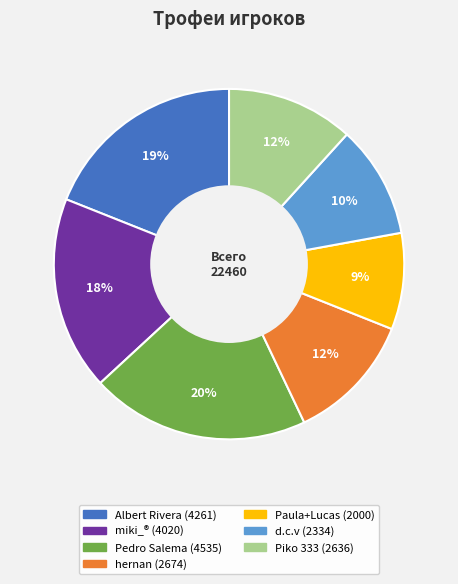

Is Albert Rivera the majority of the pie?

No